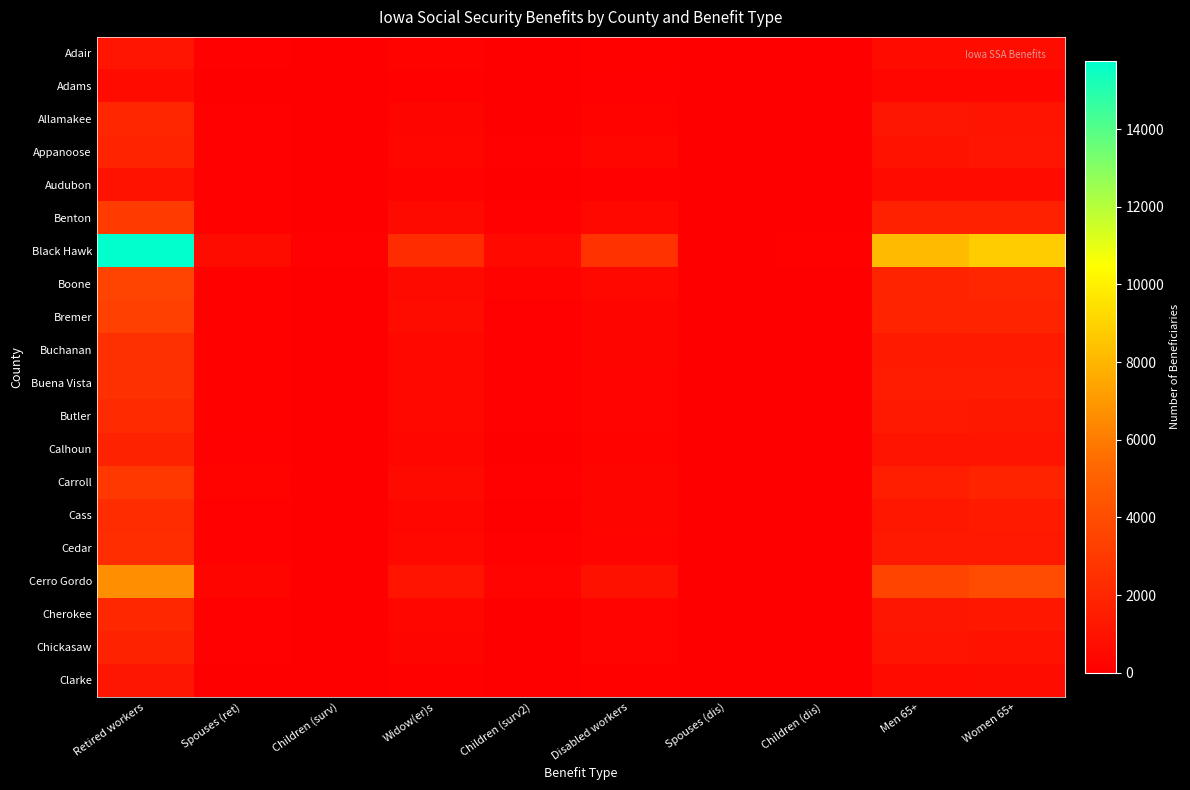

What is the total value across all series at Disabled workers?

8266